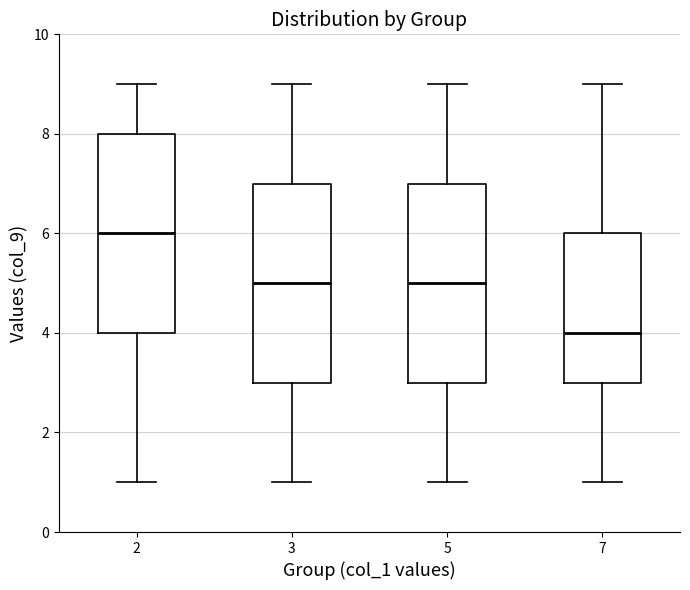

Which box's median line is the highest?

2